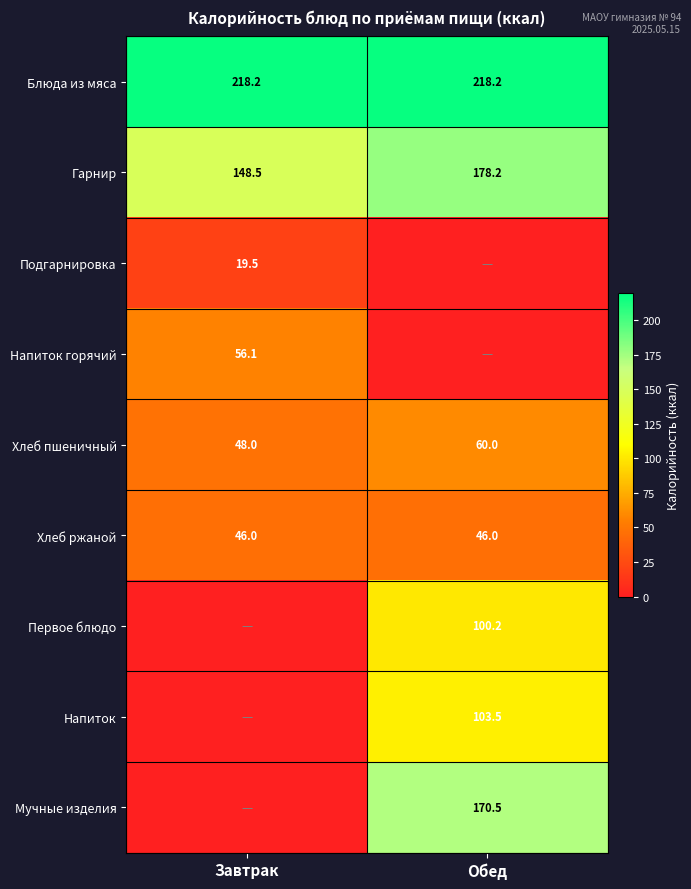

The value of Мучные изделия at Обед is 226.1. True or false?

False